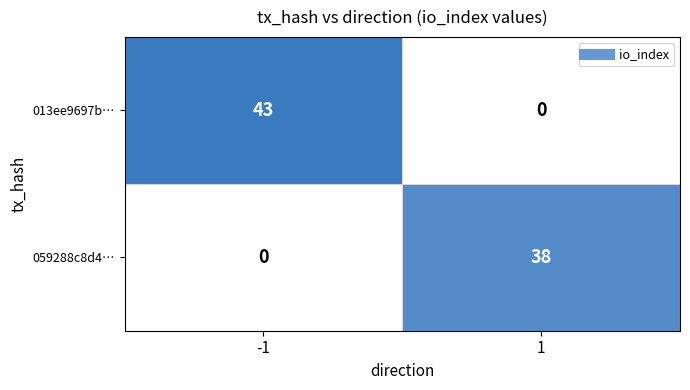

Rank the series by their average value, from lowest to highest.

059288c8d4…, 013ee9697b…